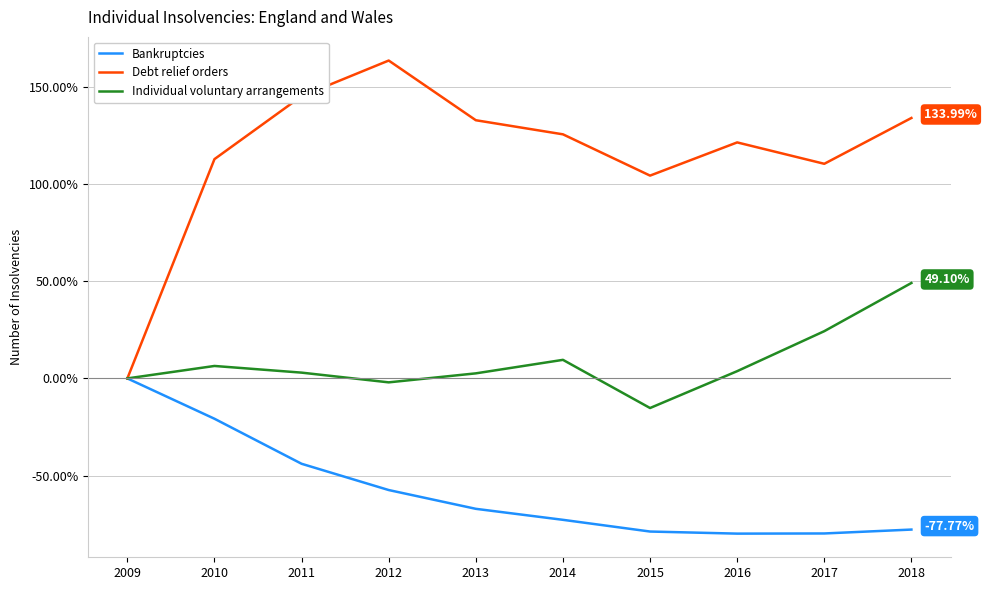

The Debt relief orders series shows 37.4 at 2012. True or false?

False